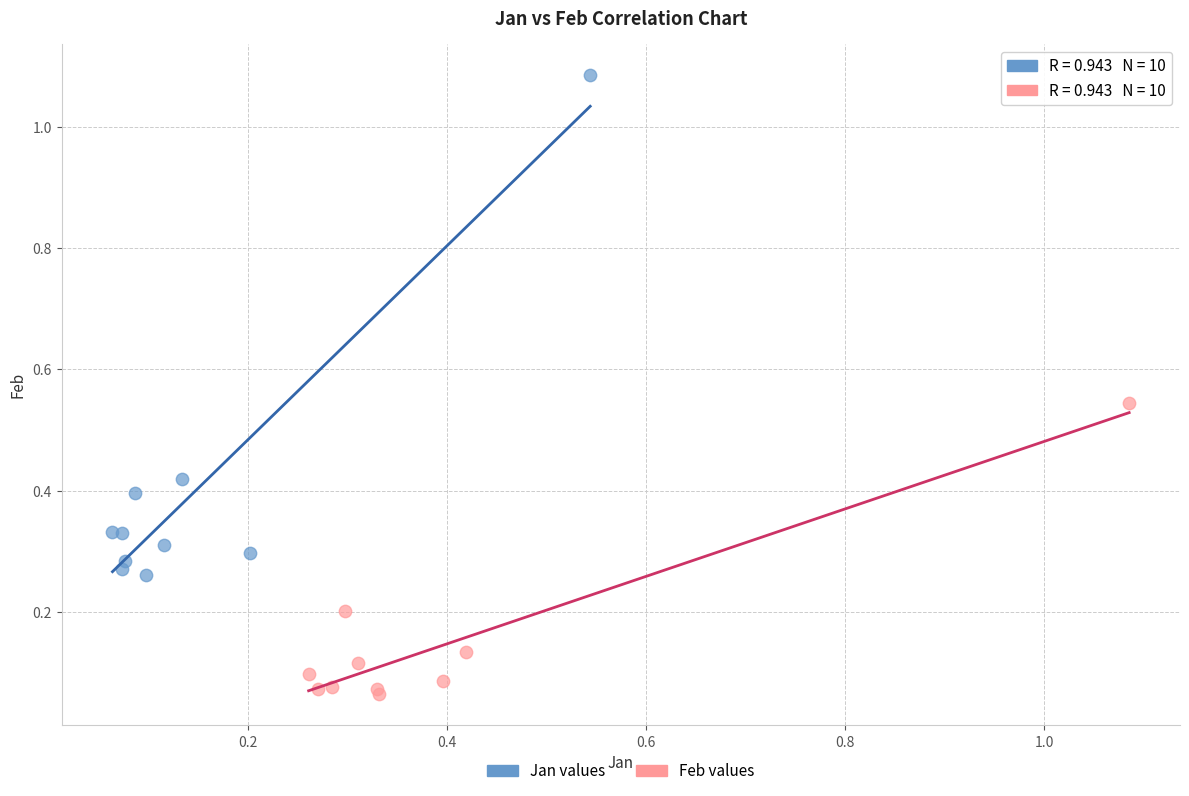

Which series has the largest Y range (max minus min)?

Jan values